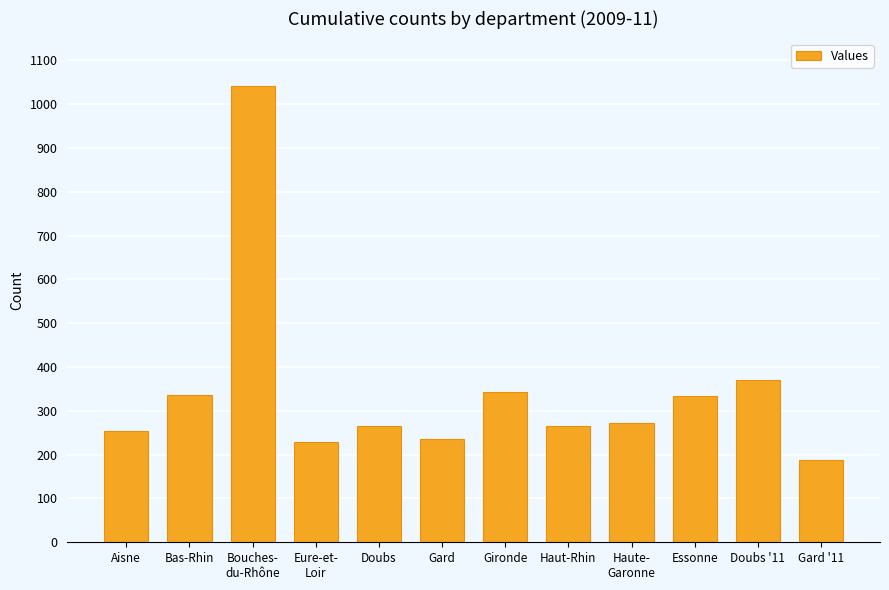

Between Gard '11 and Doubs, which is larger?

Doubs